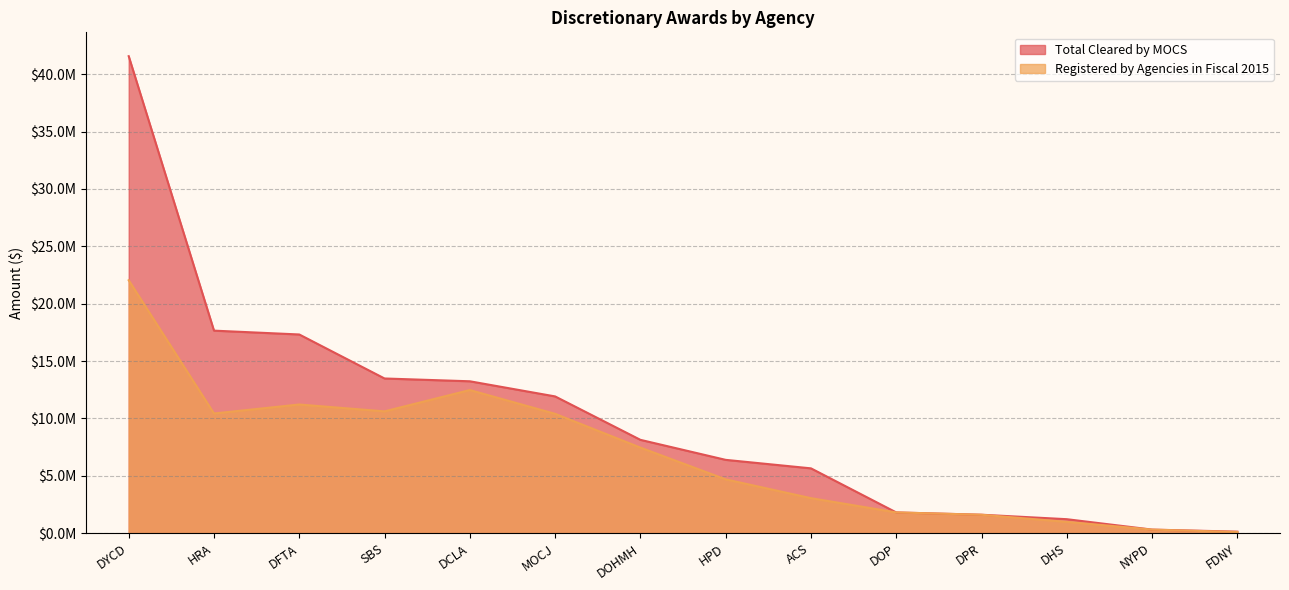

What is the smallest value displayed?

94250.0